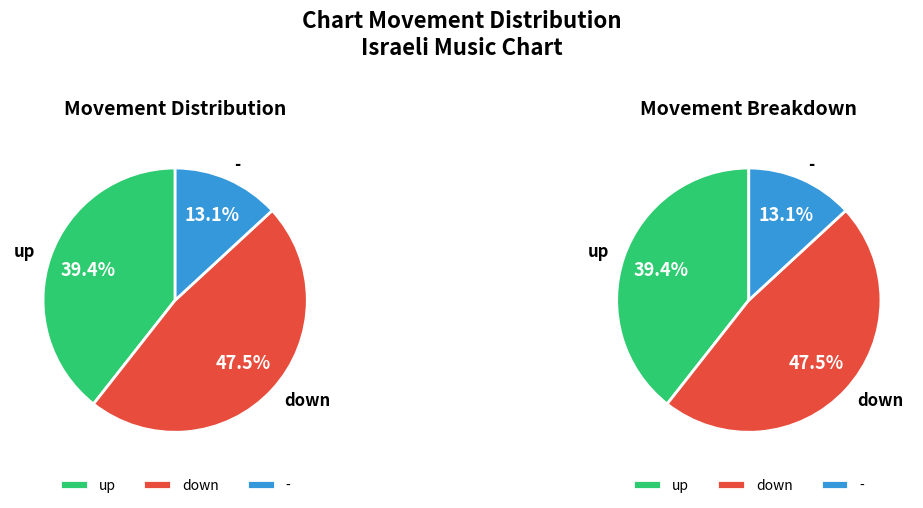

Between up and -, which is larger?

up